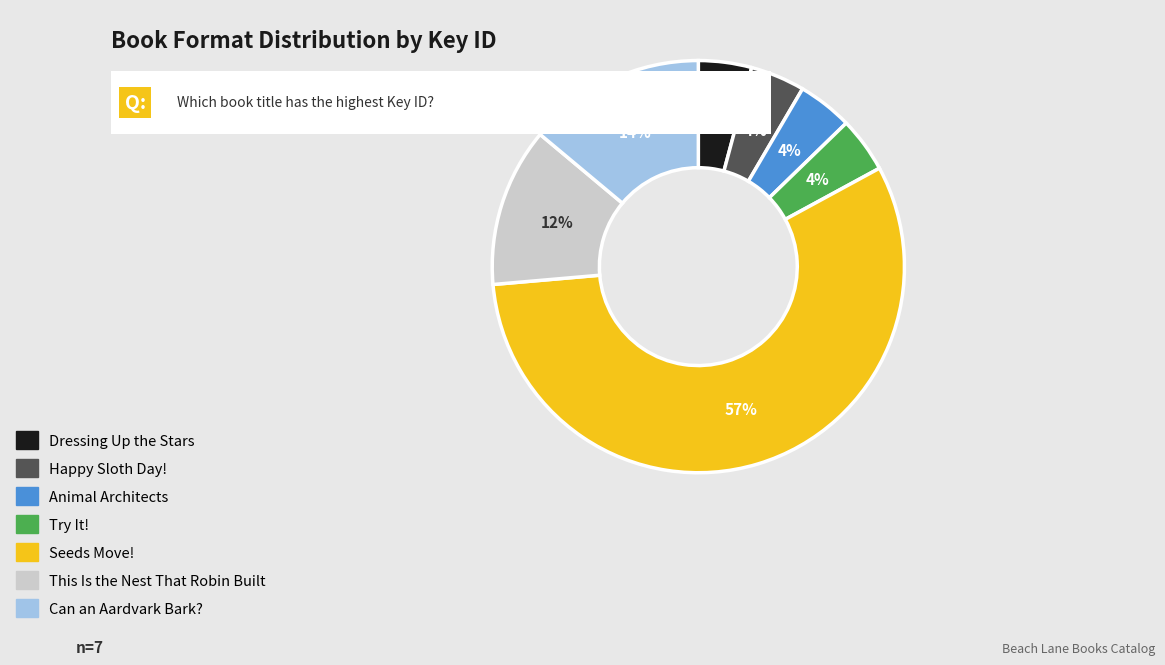

To the nearest percent, what percentage of the pie is Animal Architects?

4%